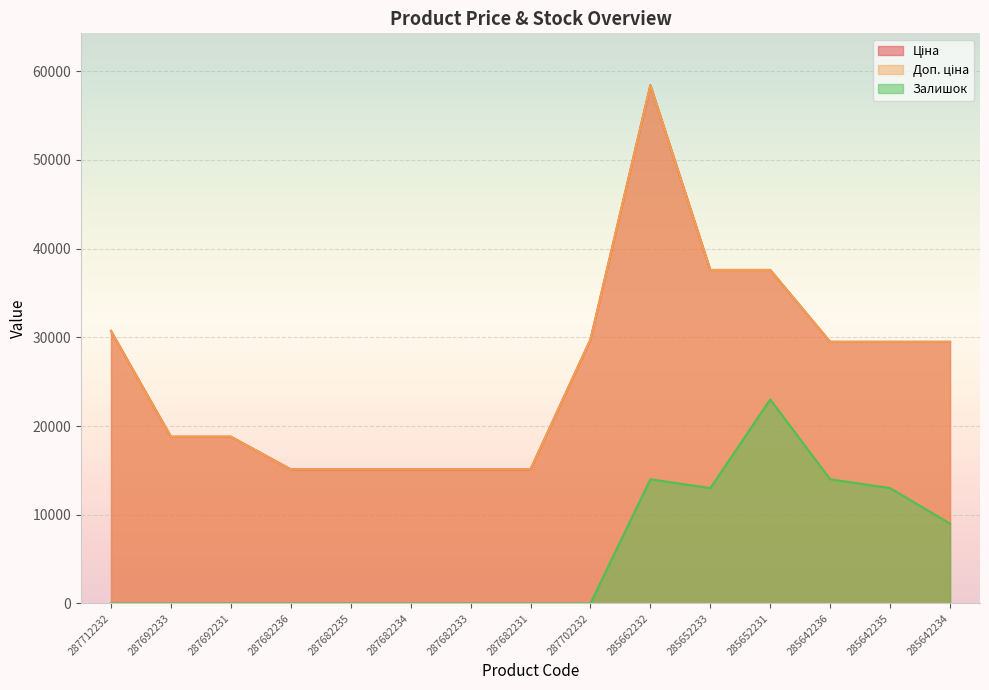

What is the sum of all Доп. ціна values?

395746.2